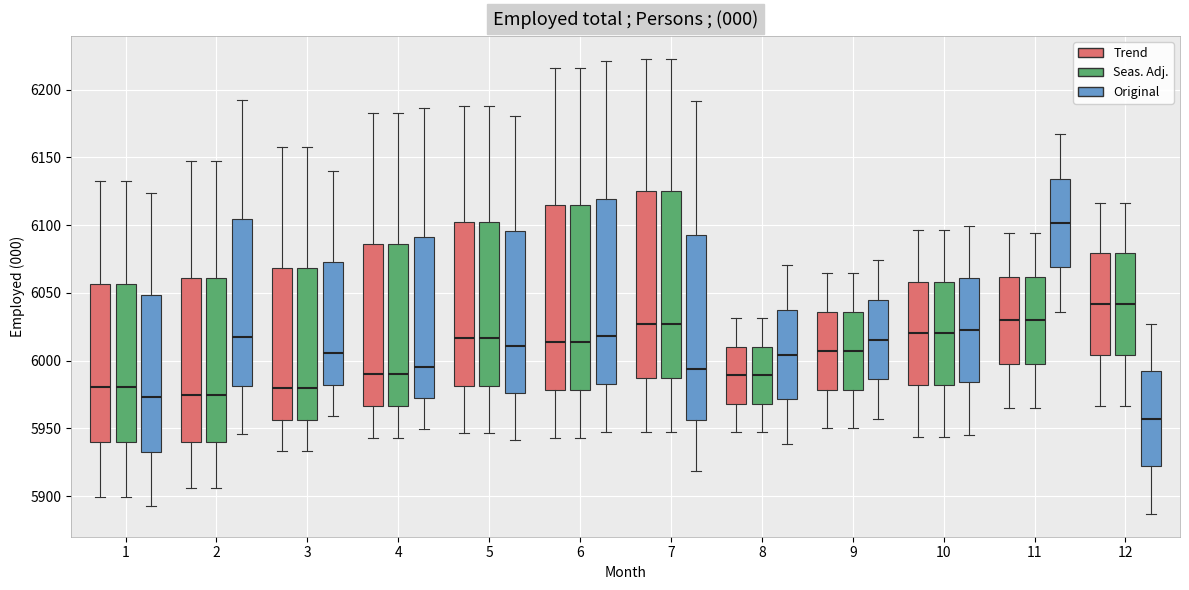

Reading left to right, read every box against the y-axis: the position of its median line, the range the box covers, and the ends of its whiskers. The values are not printed on the chart, so give them approximately, as read against the axis.

1 (Trend): median 5980, box 5940 to 6055, whiskers 5900 to 6130
1 (Seas. Adj.): median 5980, box 5940 to 6055, whiskers 5900 to 6130
1 (Original): median 5975, box 5935 to 6050, whiskers 5895 to 6125
2 (Trend): median 5975, box 5940 to 6060, whiskers 5905 to 6145
2 (Seas. Adj.): median 5975, box 5940 to 6060, whiskers 5905 to 6145
2 (Original): median 6015, box 5980 to 6105, whiskers 5945 to 6190
3 (Trend): median 5980, box 5955 to 6070, whiskers 5935 to 6160
3 (Seas. Adj.): median 5980, box 5955 to 6070, whiskers 5935 to 6160
3 (Original): median 6005, box 5980 to 6075, whiskers 5960 to 6140
4 (Trend): median 5990, box 5965 to 6085, whiskers 5945 to 6185
4 (Seas. Adj.): median 5990, box 5965 to 6085, whiskers 5945 to 6185
4 (Original): median 5995, box 5970 to 6090, whiskers 5950 to 6185
5 (Trend): median 6015, box 5980 to 6100, whiskers 5945 to 6190
5 (Seas. Adj.): median 6015, box 5980 to 6100, whiskers 5945 to 6190
5 (Original): median 6010, box 5975 to 6095, whiskers 5940 to 6180
6 (Trend): median 6015, box 5980 to 6115, whiskers 5945 to 6215
6 (Seas. Adj.): median 6015, box 5980 to 6115, whiskers 5945 to 6215
6 (Original): median 6020, box 5985 to 6120, whiskers 5945 to 6220
7 (Trend): median 6025, box 5985 to 6125, whiskers 5945 to 6225
7 (Seas. Adj.): median 6025, box 5985 to 6125, whiskers 5945 to 6225
7 (Original): median 5995, box 5955 to 6095, whiskers 5920 to 6190
8 (Trend): median 5990, box 5970 to 6010, whiskers 5945 to 6030
8 (Seas. Adj.): median 5990, box 5970 to 6010, whiskers 5945 to 6030
8 (Original): median 6005, box 5970 to 6035, whiskers 5940 to 6070
9 (Trend): median 6005, box 5980 to 6035, whiskers 5950 to 6065
9 (Seas. Adj.): median 6005, box 5980 to 6035, whiskers 5950 to 6065
9 (Original): median 6015, box 5985 to 6045, whiskers 5955 to 6075
10 (Trend): median 6020, box 5980 to 6060, whiskers 5945 to 6095
10 (Seas. Adj.): median 6020, box 5980 to 6060, whiskers 5945 to 6095
10 (Original): median 6020, box 5985 to 6060, whiskers 5945 to 6100
11 (Trend): median 6030, box 5995 to 6060, whiskers 5965 to 6095
11 (Seas. Adj.): median 6030, box 5995 to 6060, whiskers 5965 to 6095
11 (Original): median 6100, box 6070 to 6135, whiskers 6035 to 6165
12 (Trend): median 6040, box 6005 to 6080, whiskers 5965 to 6115
12 (Seas. Adj.): median 6040, box 6005 to 6080, whiskers 5965 to 6115
12 (Original): median 5955, box 5920 to 5990, whiskers 5885 to 6025